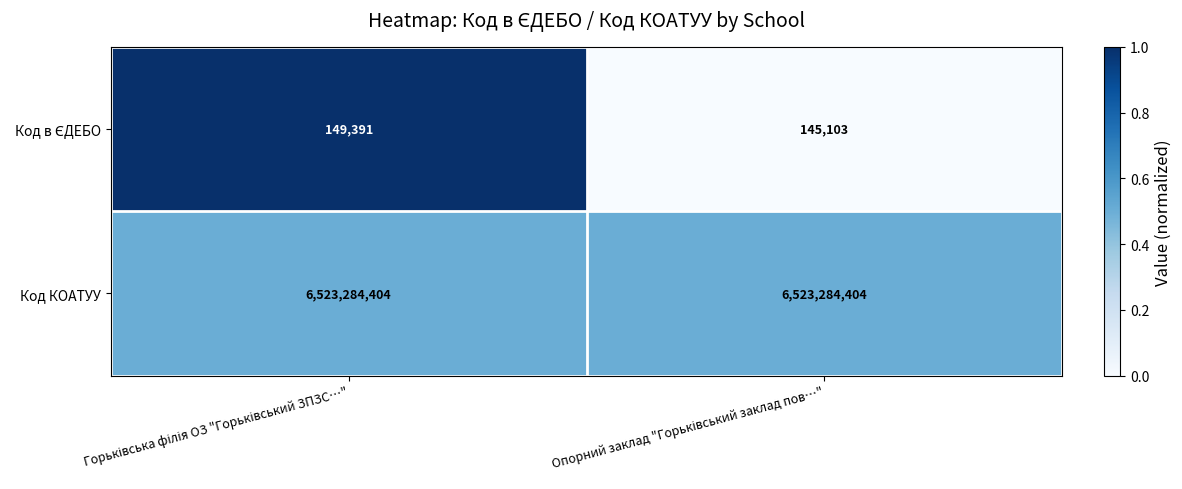

What is the average value of the Код КОАТУУ series?

6523284404